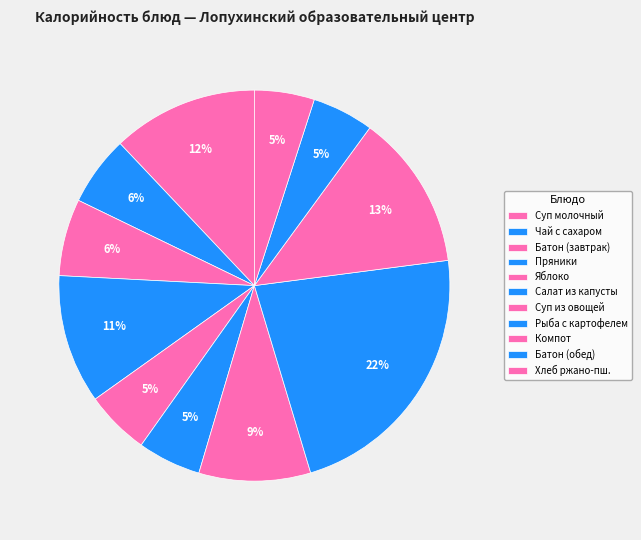

Which slice is the largest?

Рыба с картофелем